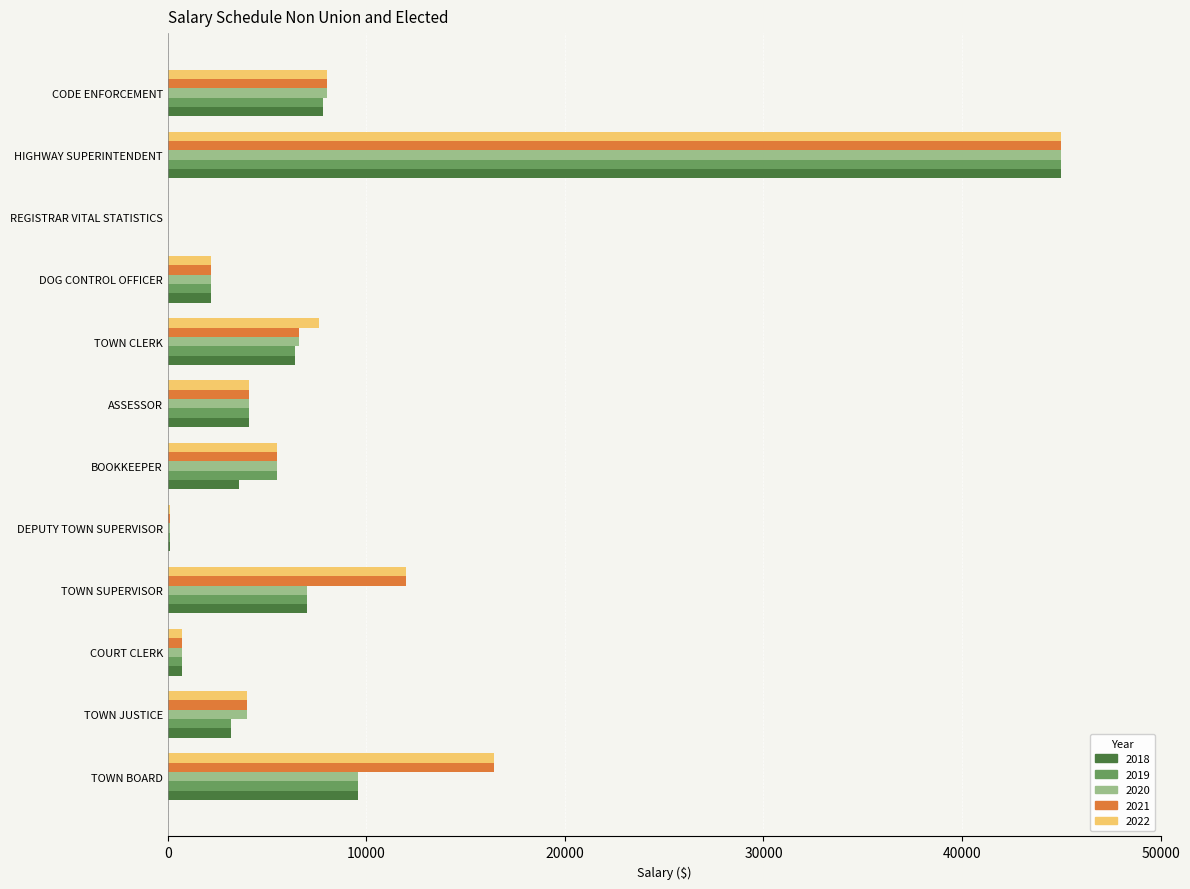

Which label corresponds to the largest value in the chart?

HIGHWAY SUPERINTENDENT